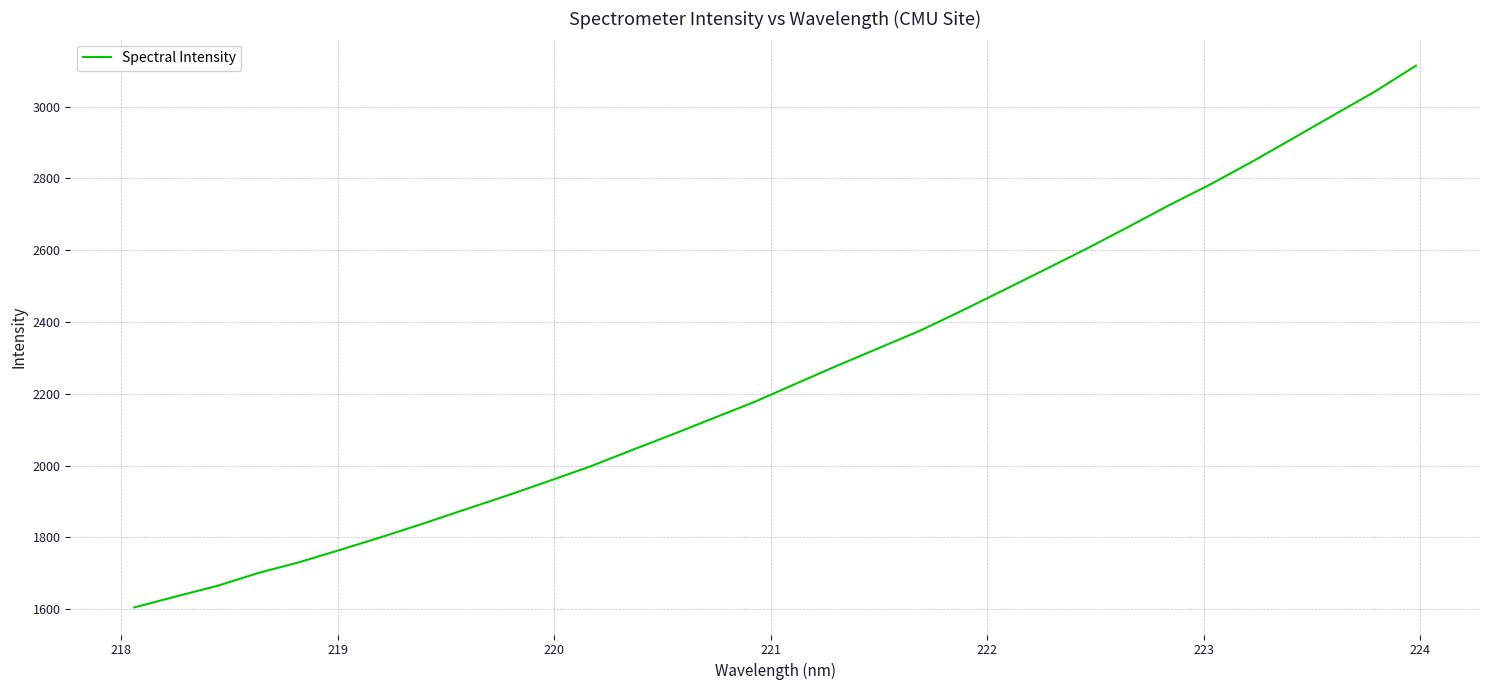

What is the smallest value displayed?

1605.2